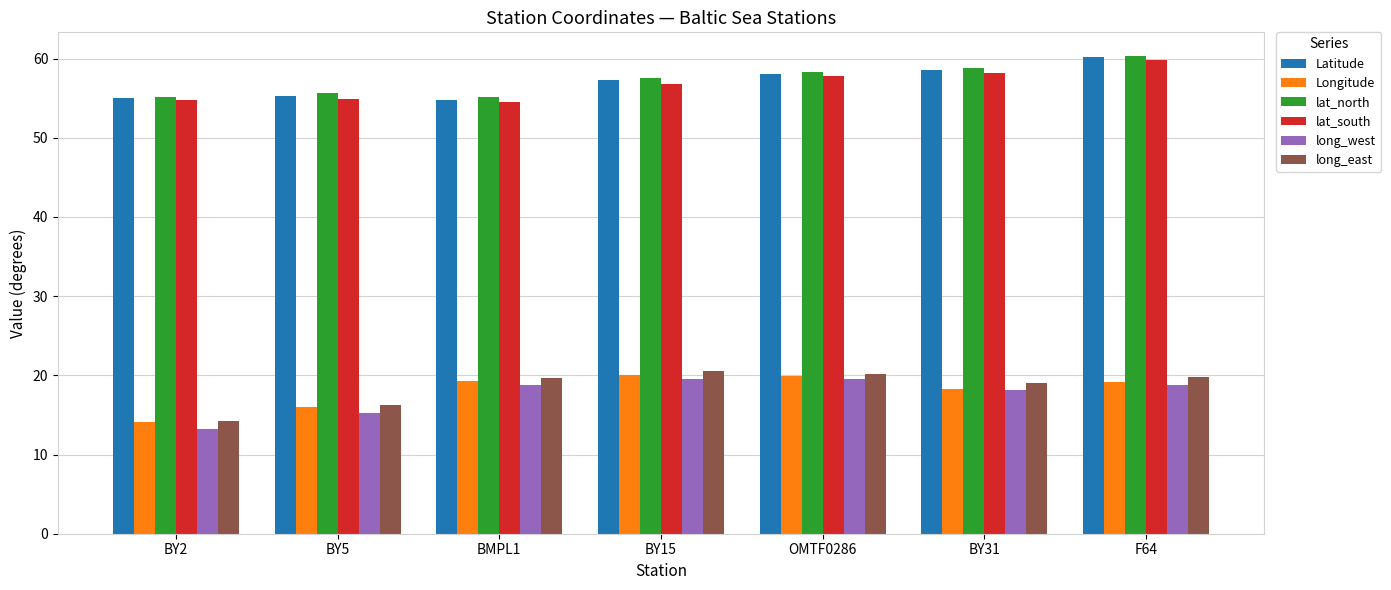

What is the average value of the lat_south series?

56.7